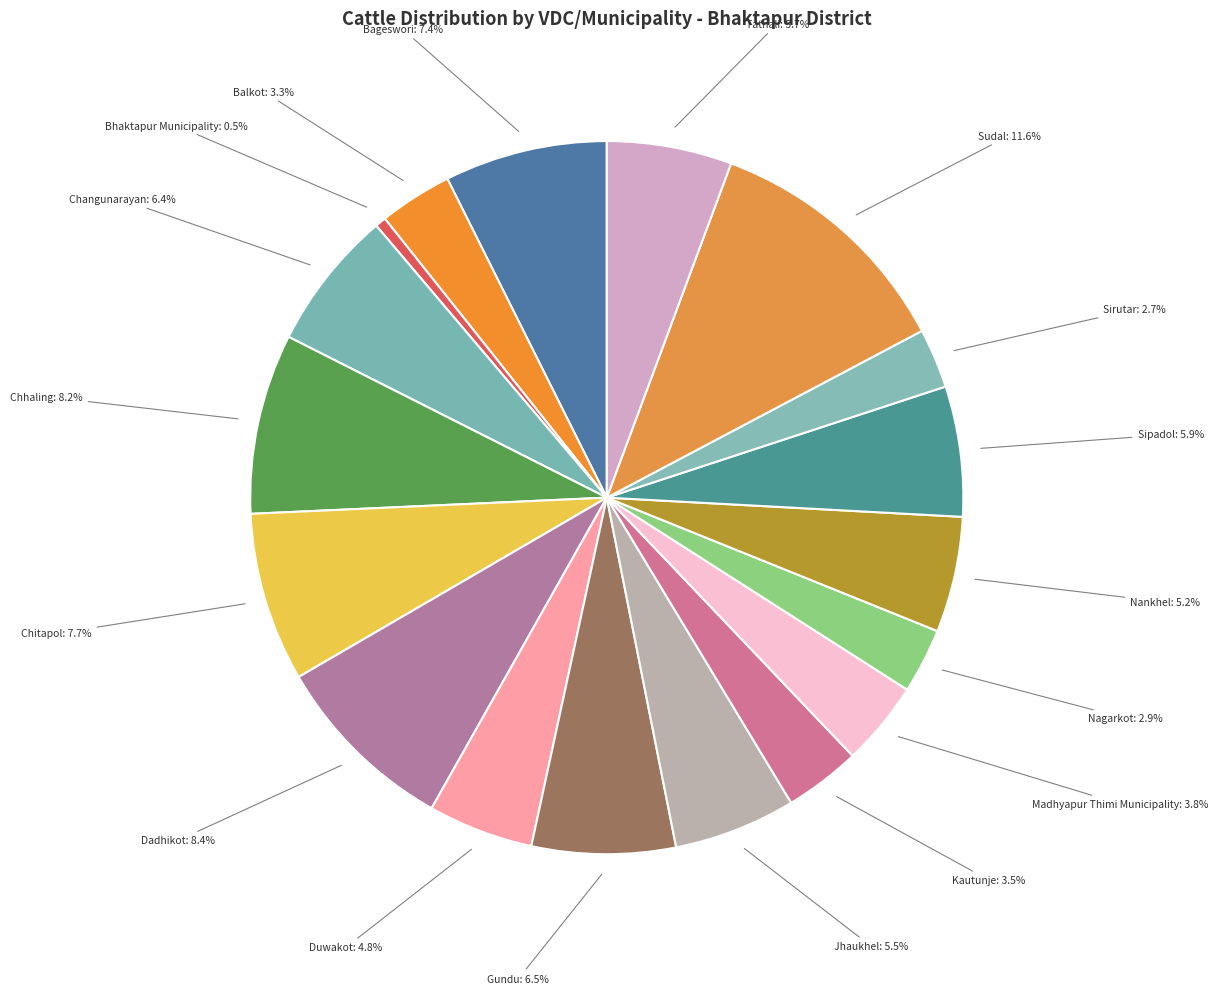

The Sipadol slice represents 6% of the pie. True or false?

True